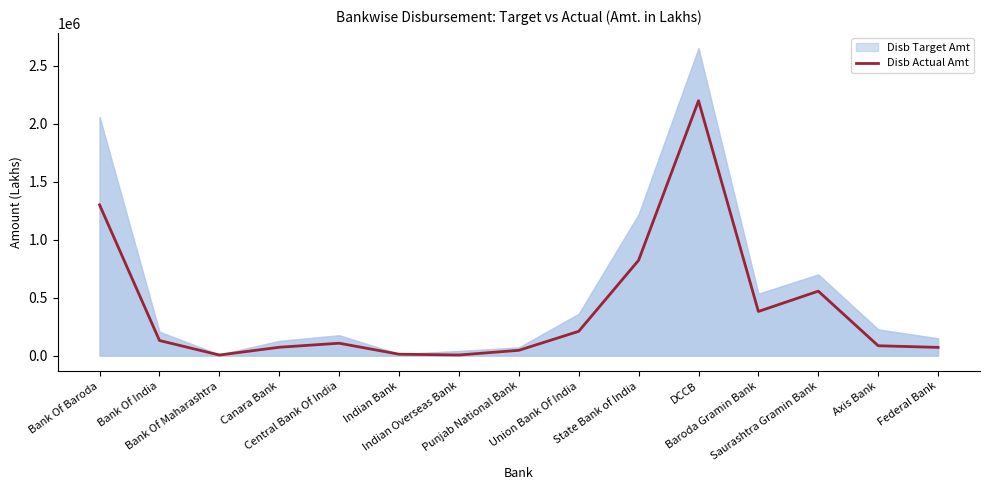

Approximately how many times larger is the value at Federal Bank compared to Union Bank Of India?

0.3